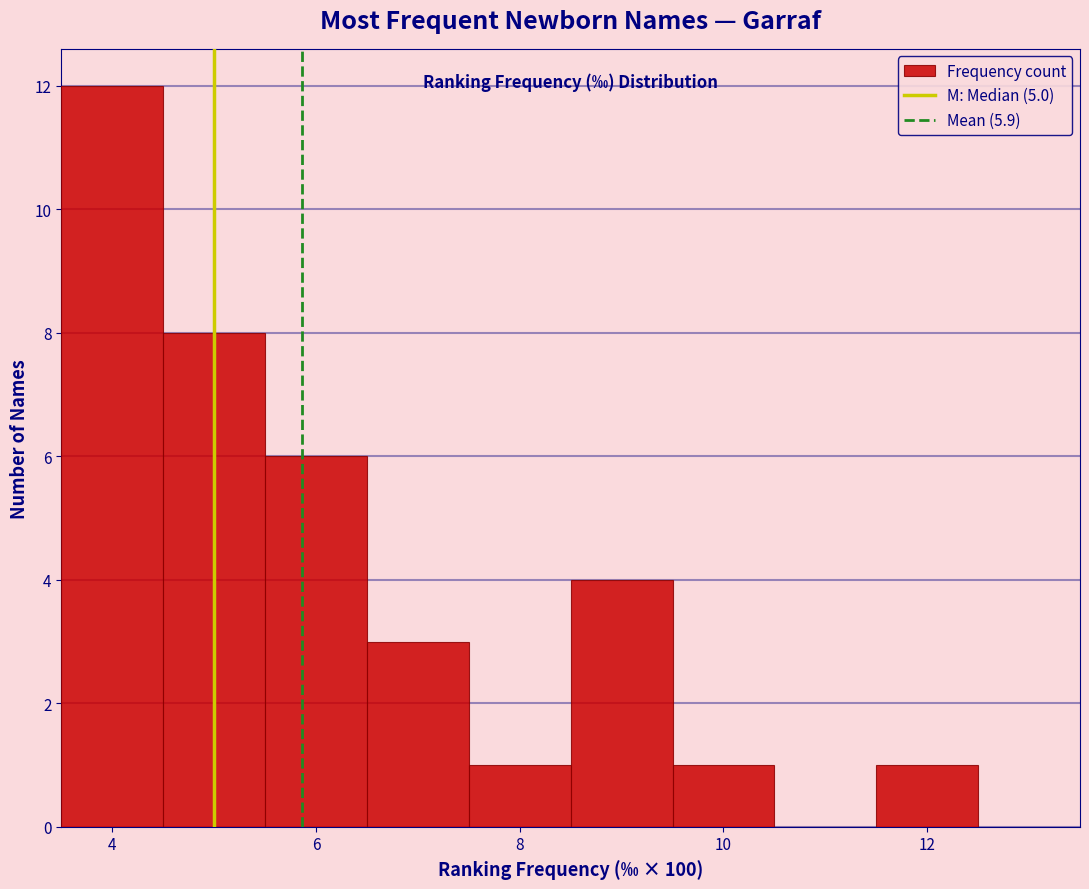

Reading left to right, transcribe this chart: for each bar, give the range it covers on the x-axis and its height. Neither the bar edges nor the heights are printed on the chart, so give them approximately, as read against the axes.

3.5 to 4.5: 12
4.5 to 5.5: 8
5.5 to 6.5: 6
6.5 to 7.5: 3
7.5 to 8.5: 1
8.5 to 9.5: 4
9.5 to 10.5: 1
10.5 to 11.5: 0
11.5 to 12.5: 1